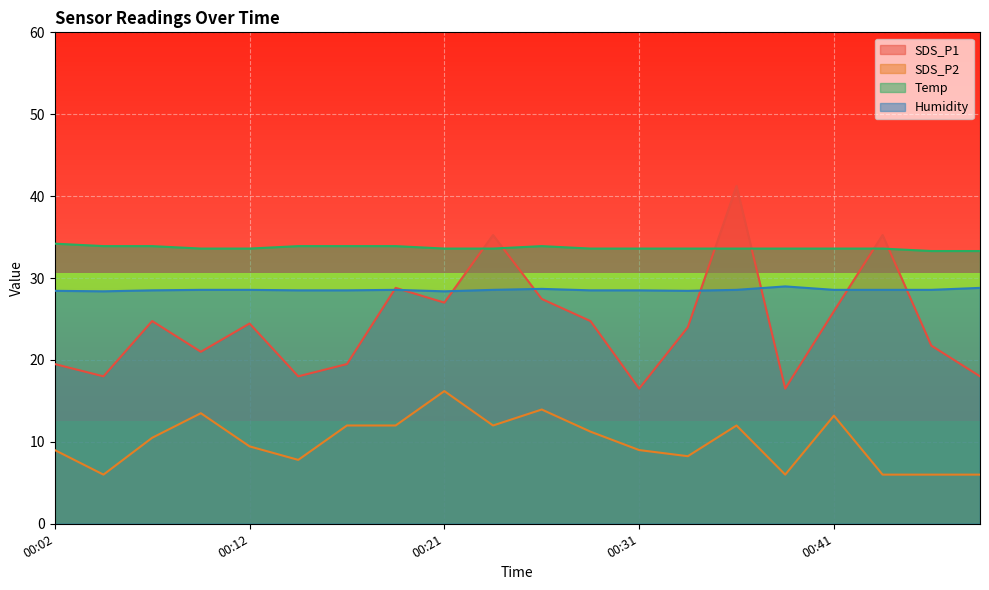

Reading right to left, transcribe all the data shown in this chart.

SDS_P1: 18.0	21.8	35.2	25.9	16.5	41.2	24.0	16.5	24.8	27.5	35.2	27.0	28.8	19.5	18.0	24.4	21.0	24.8	18.0	19.5
SDS_P2: 6.0	6.0	6.0	13.2	6.0	12.0	8.2	9.0	11.2	14.0	12.0	16.2	12.0	12.0	7.8	9.4	13.5	10.5	6.0	9.0
Temp: 33.3	33.3	33.6	33.6	33.6	33.6	33.6	33.6	33.6	33.9	33.6	33.6	33.9	33.9	33.9	33.6	33.6	33.9	33.9	34.2
Humidity: 28.8	28.6	28.6	28.6	29.0	28.6	28.4	28.5	28.5	28.7	28.6	28.4	28.6	28.5	28.5	28.6	28.6	28.5	28.4	28.4